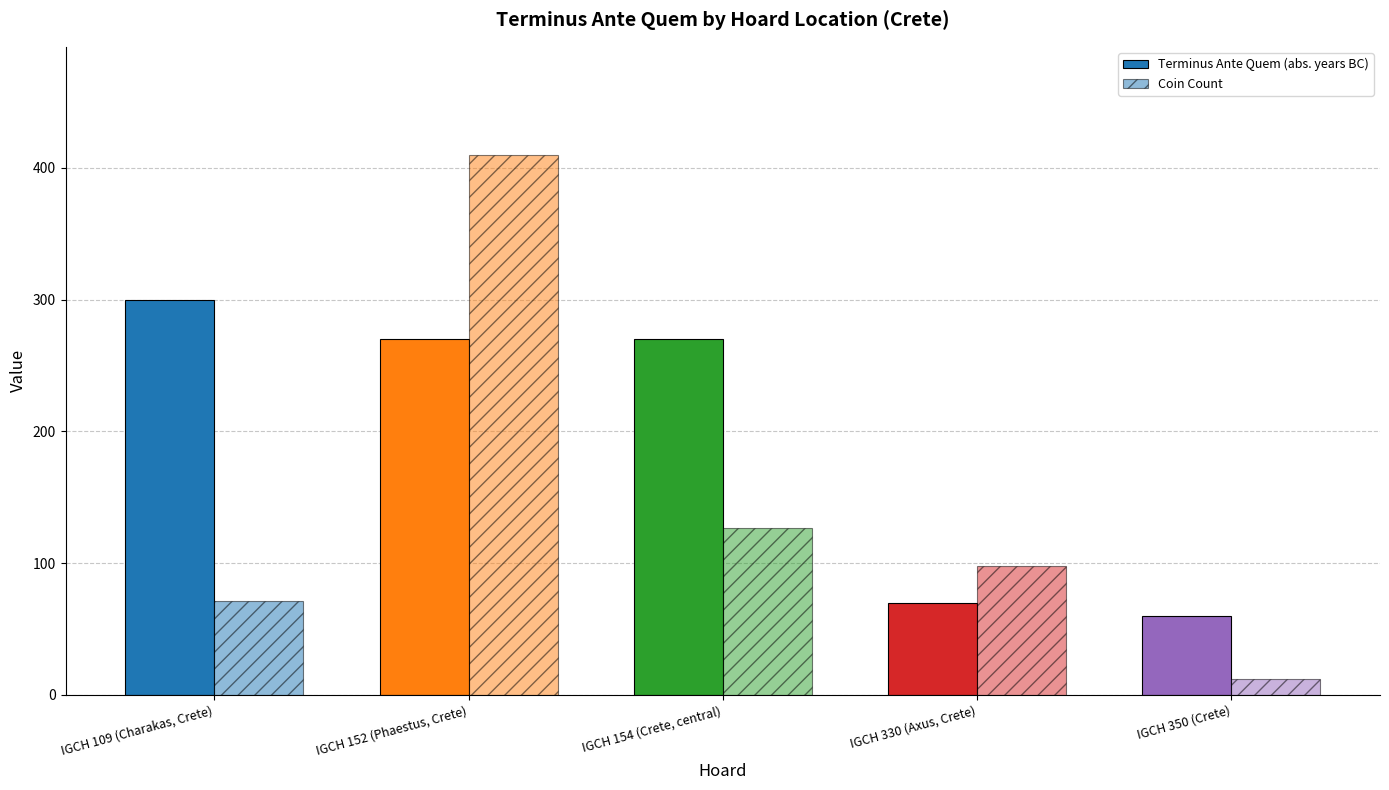

How many bars are there in total?

10